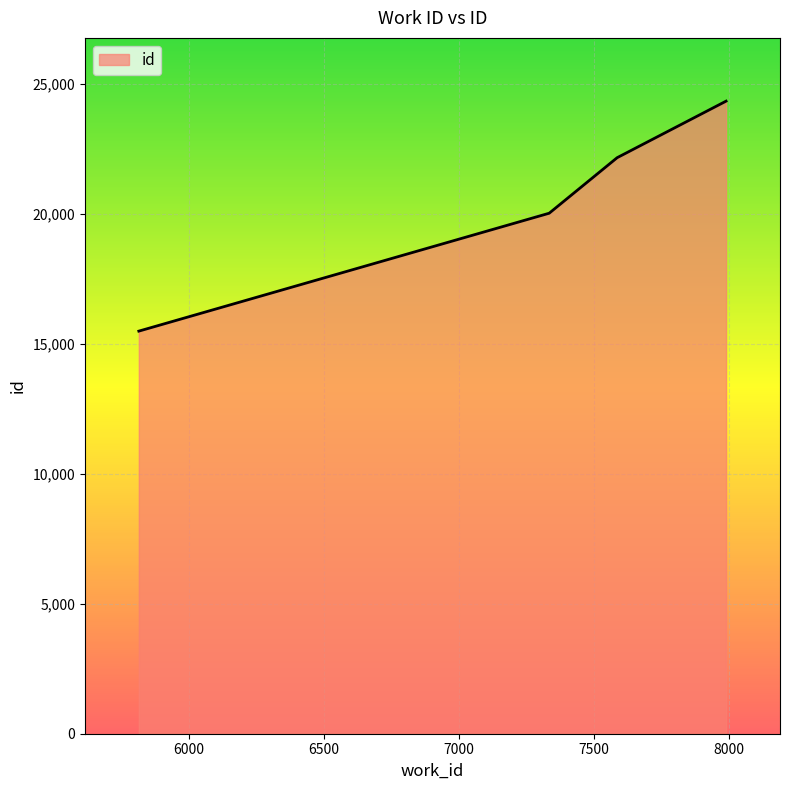

Count the number of data series in this chart.

1